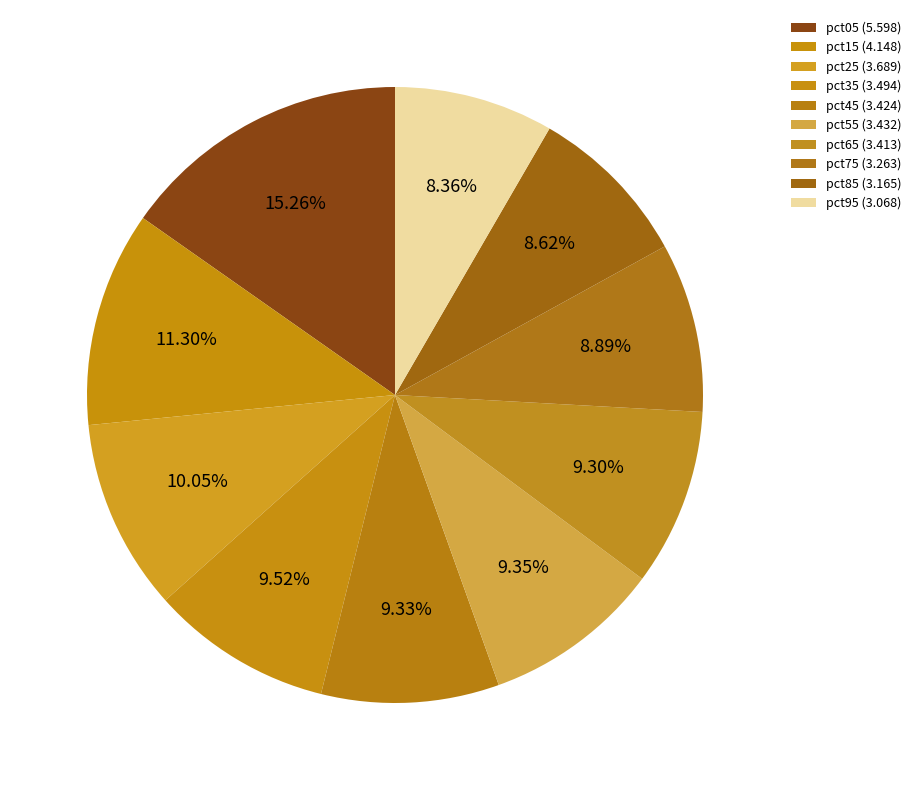

How many segments does this pie chart have?

10